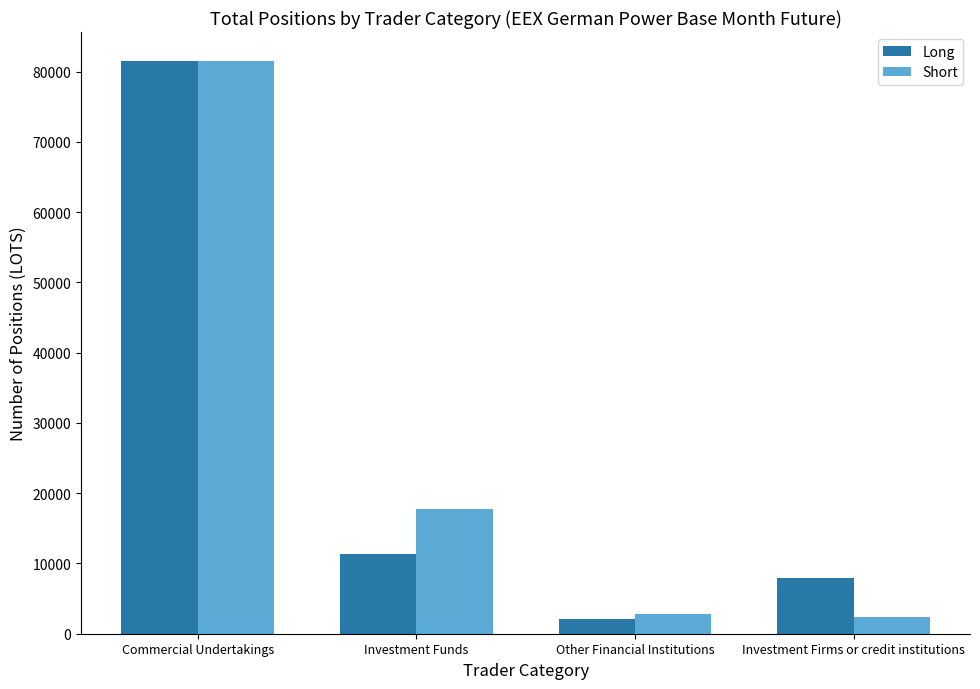

What is the label of the 1st bar from the left?

Commercial Undertakings